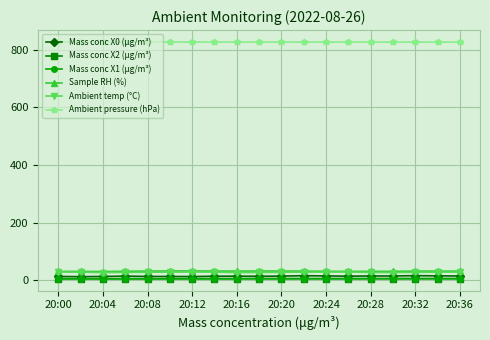

What is the value of the Mass conc X0 (μg/m³) point at the 19th from the left?

14.8